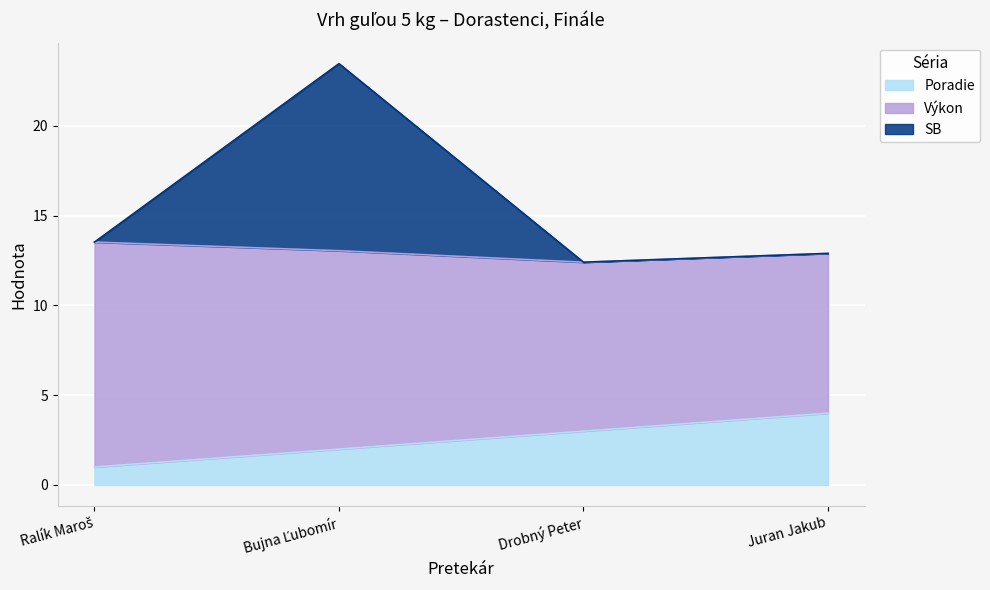

What are all the series names shown in the legend?

Poradie, Výkon, SB